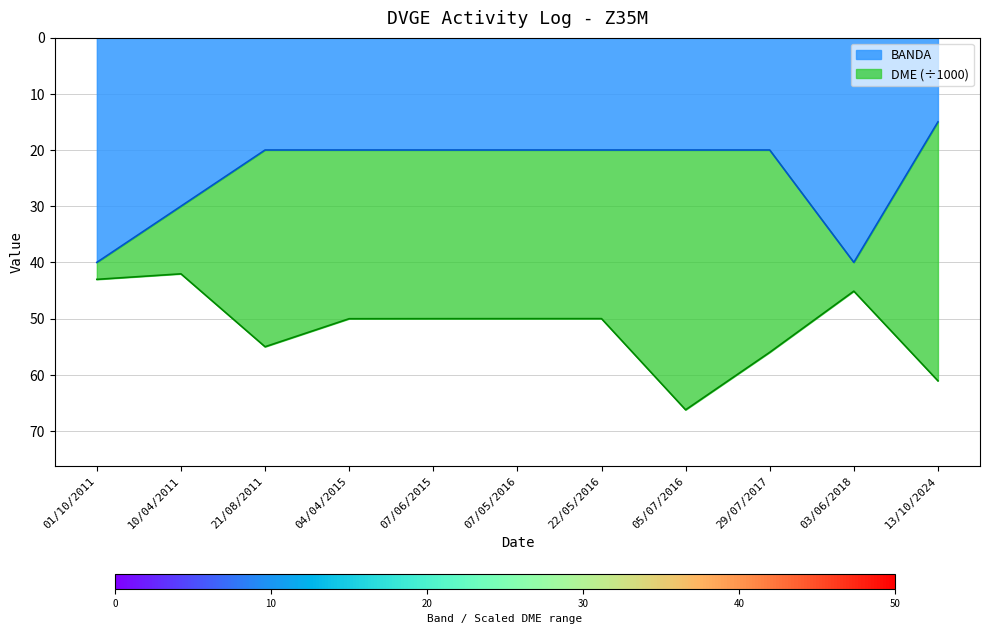

List the labels in order of value, largest first.

01/10/2011, 03/06/2018, 10/04/2011, 21/08/2011, 04/04/2015, 07/06/2015, 07/05/2016, 22/05/2016, 05/07/2016, 29/07/2017, 13/10/2024